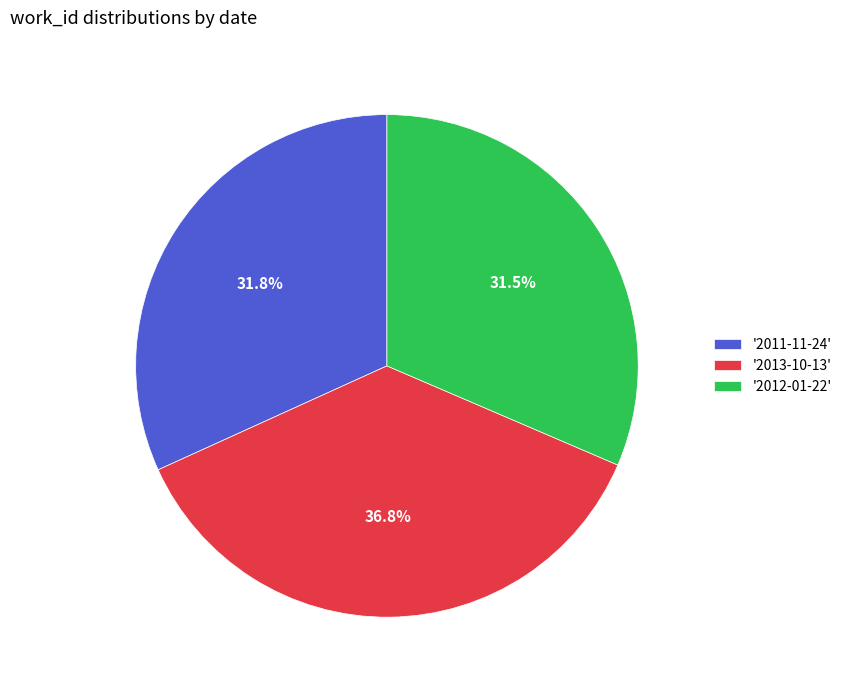

To the nearest percent, what is the difference between the largest and smallest slice percentages?

5%